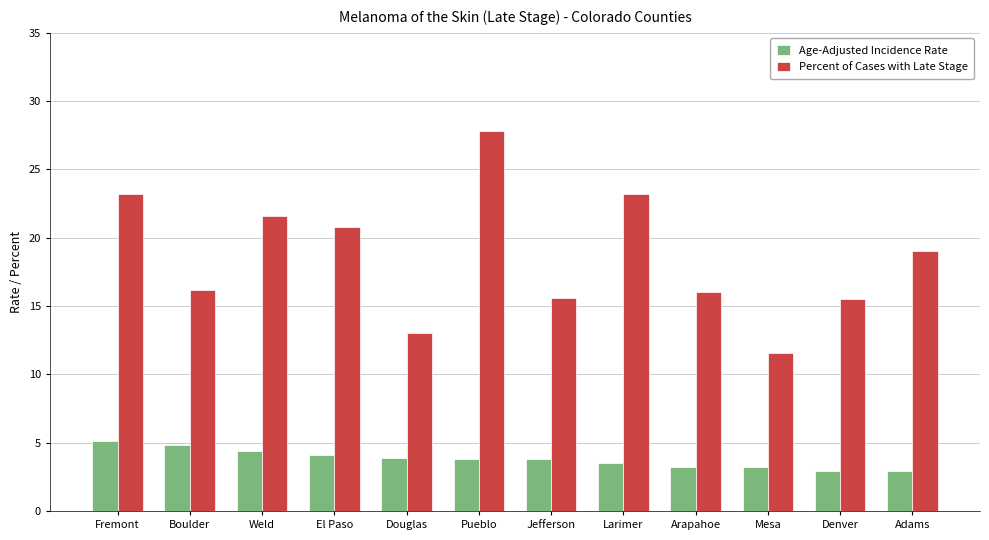

True or false: Percent of Cases with Late Stage has a value of 9.8 at Larimer.

False